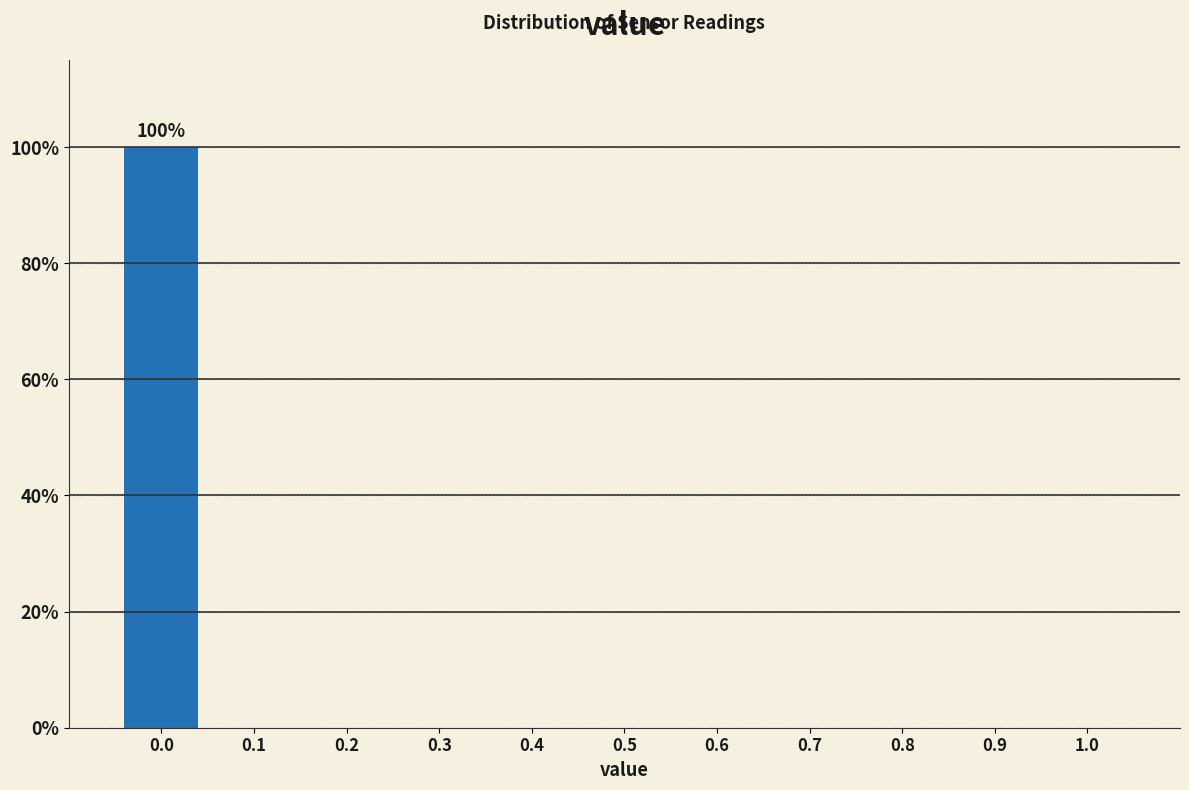

Which range on the x-axis has the tallest bar?

-0.05 to 0.05